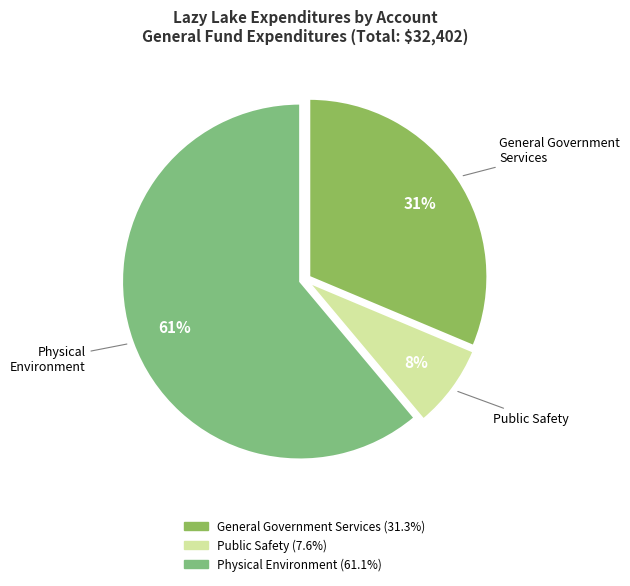

Count the number of slices in the pie.

3